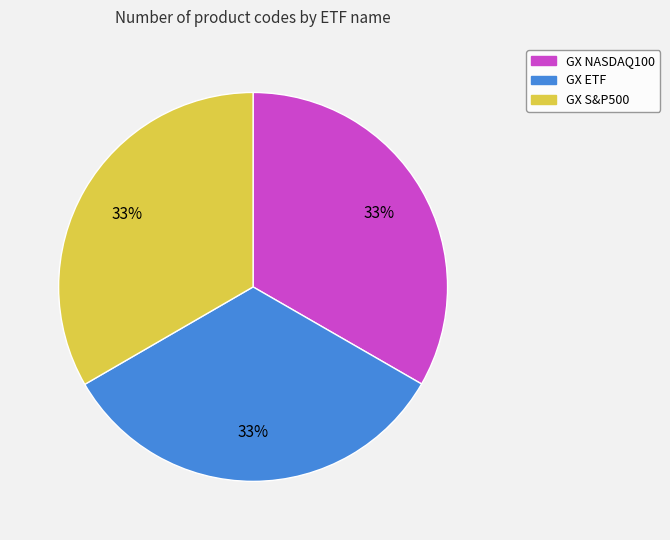

Combined, do GX S&P500 and GX NASDAQ100 account for over 50%?

Yes